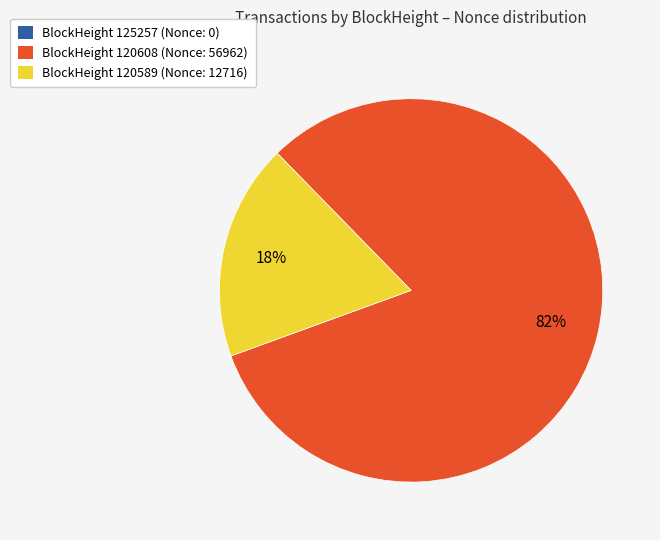

To the nearest percent, what is the difference between the largest and smallest slice percentages?

64%